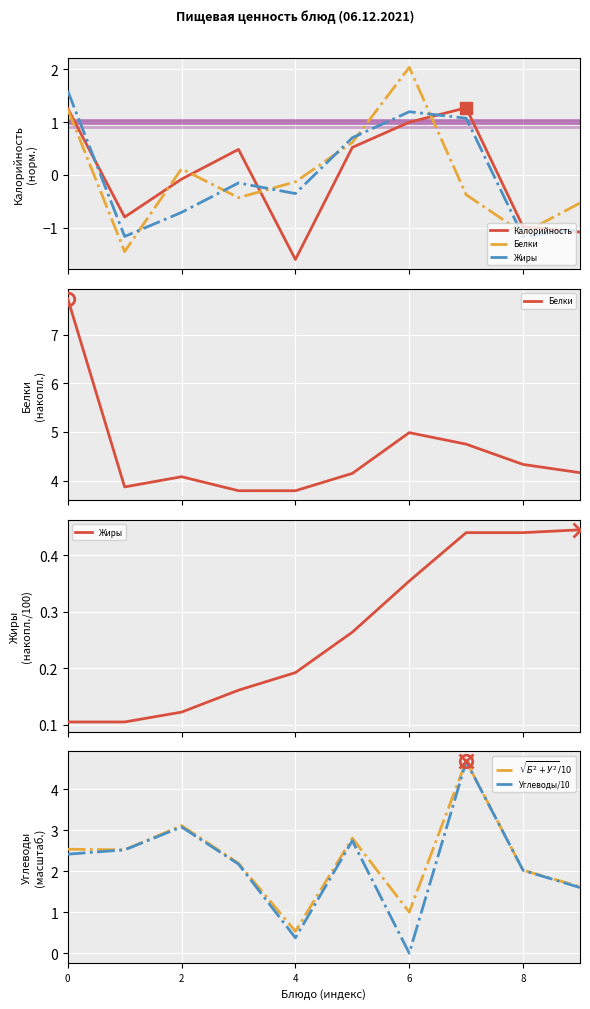

Reading left to right, list all the values displayed in this chart.

Калорийность: 1.3	-0.8	-0.1	0.5	-1.6	0.5	1.0	1.3	-1.0	-1.1
Белки: 7.7	3.9	4.1	3.8	3.8	4.1	5.0	4.7	4.3	4.2
Жиры: 0.1	0.1	0.1	0.2	0.2	0.3	0.4	0.4	0.4	0.4
$\sqrt{Б^2 + У^2}/10$: 2.5	2.5	3.1	2.2	0.5	2.8	1.0	4.7	2.0	1.6
Углеводы/10: 2.4	2.5	3.1	2.2	0.4	2.7	0.0	4.7	2.0	1.6